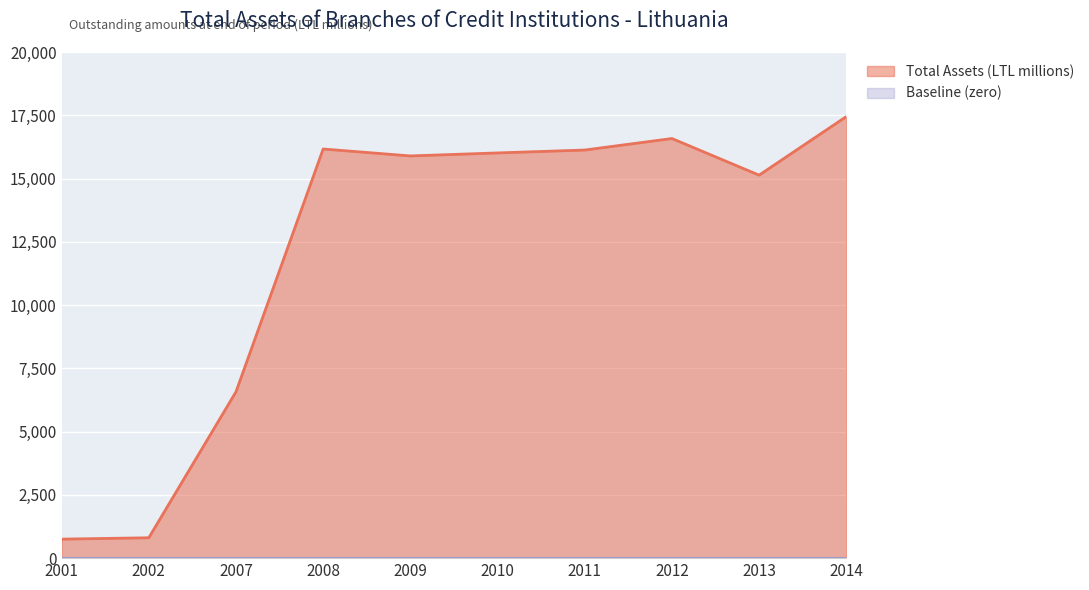

What is the change in value from 2009 to 2012?

+688